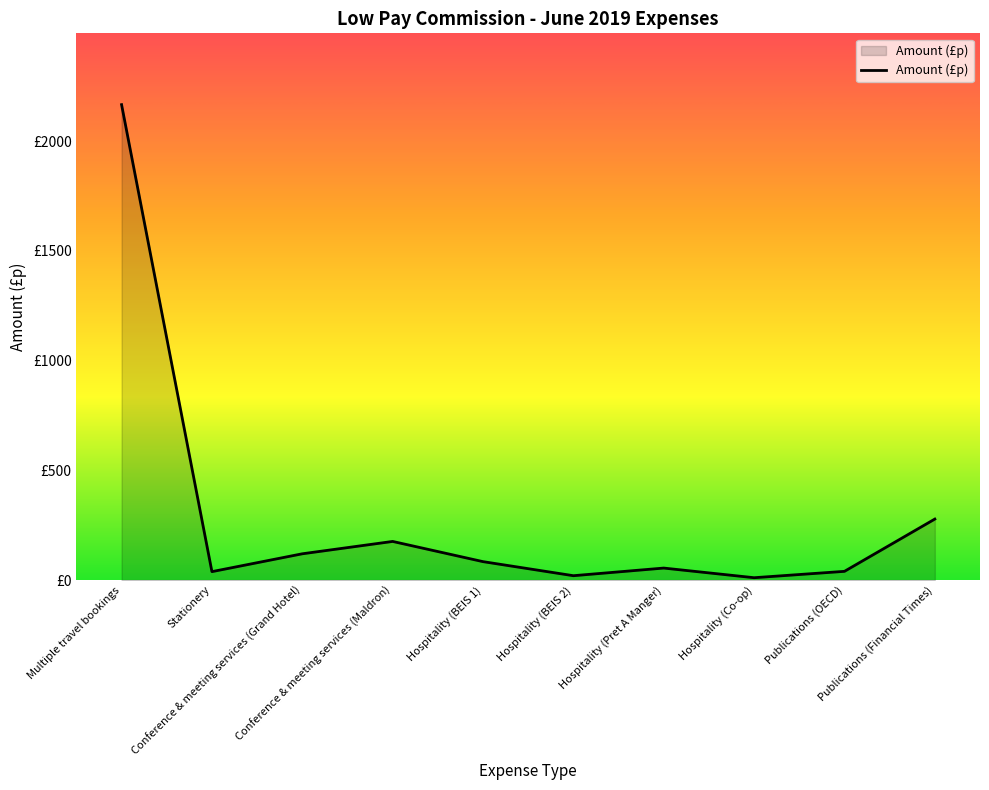

Is this an area chart (filled region under the line)?

Yes